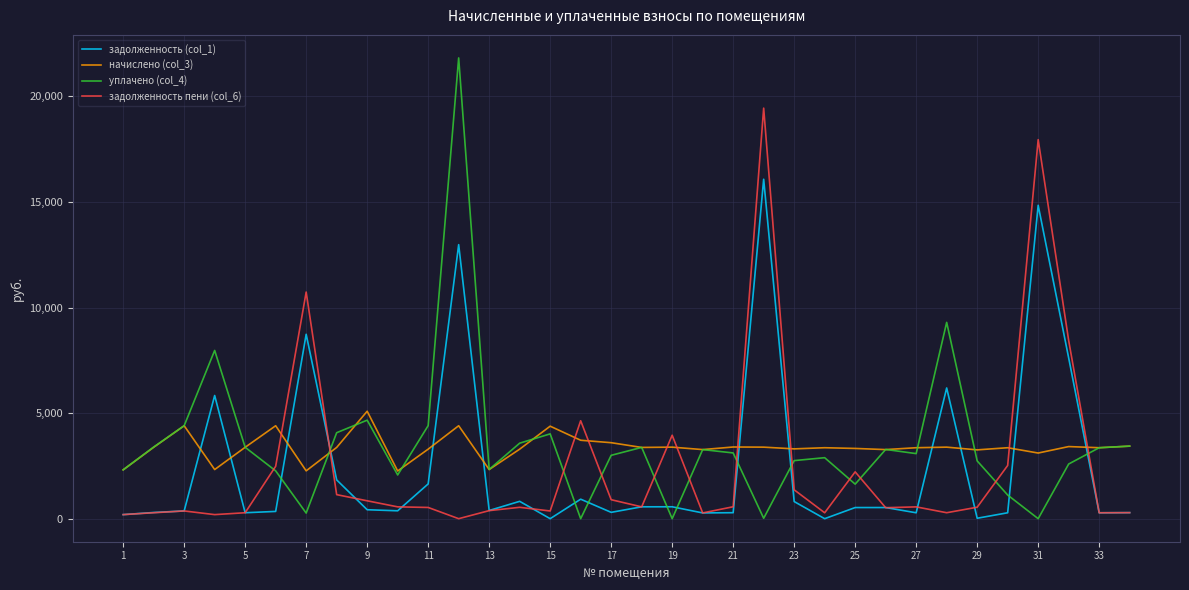

Rank the series by their maximum value, from highest to lowest.

уплачено (col_4), задолженность пени (col_6), задолженность (col_1), начислено (col_3)